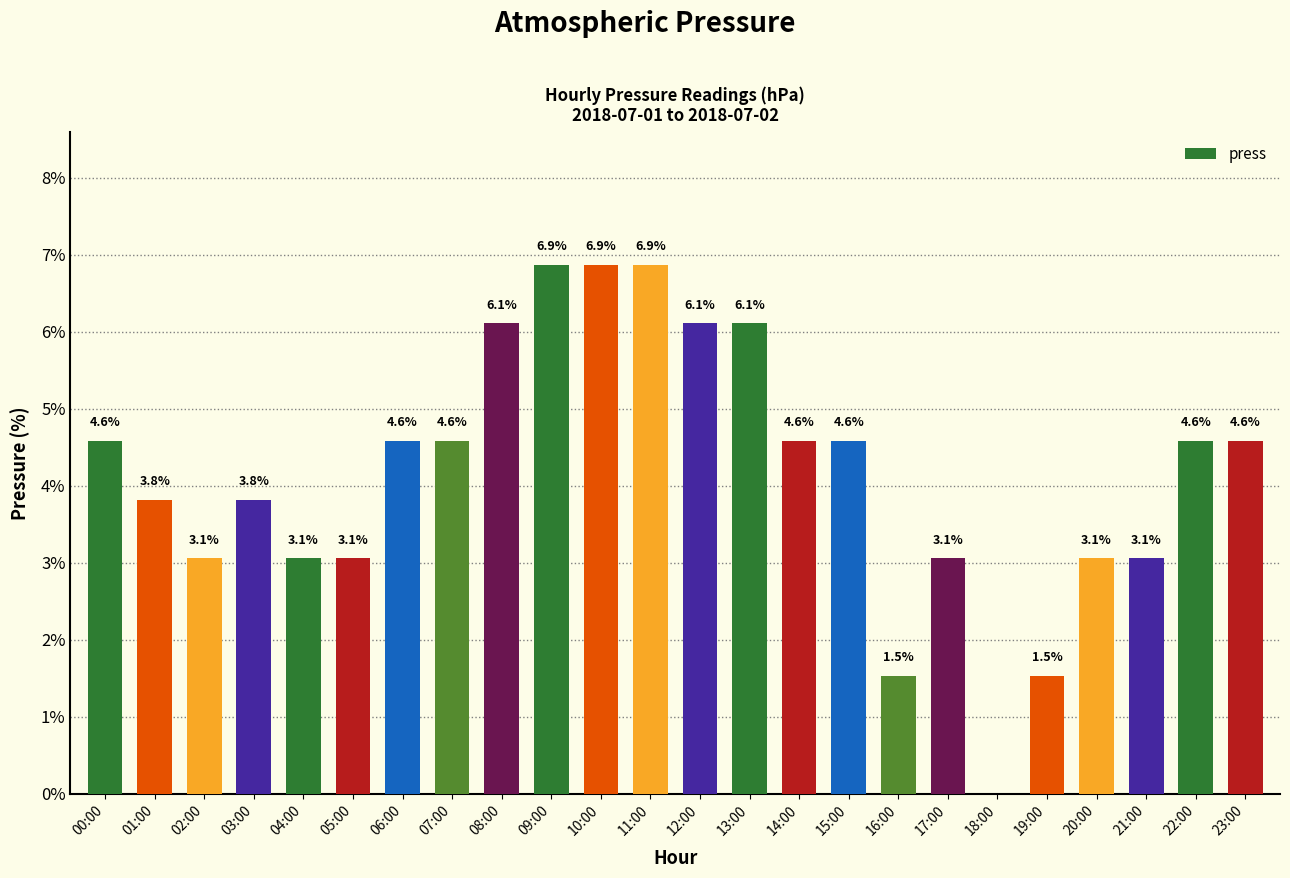

Reading left to right, transcribe all the data shown in this chart.

00:00=4.6	01:00=3.8	02:00=3.1	03:00=3.8	04:00=3.1	05:00=3.1	06:00=4.6	07:00=4.6	08:00=6.1	09:00=6.9	10:00=6.9	11:00=6.9	12:00=6.1	13:00=6.1	14:00=4.6	15:00=4.6	16:00=1.5	17:00=3.1	18:00=0.0	19:00=1.5	20:00=3.1	21:00=3.1	22:00=4.6	23:00=4.6